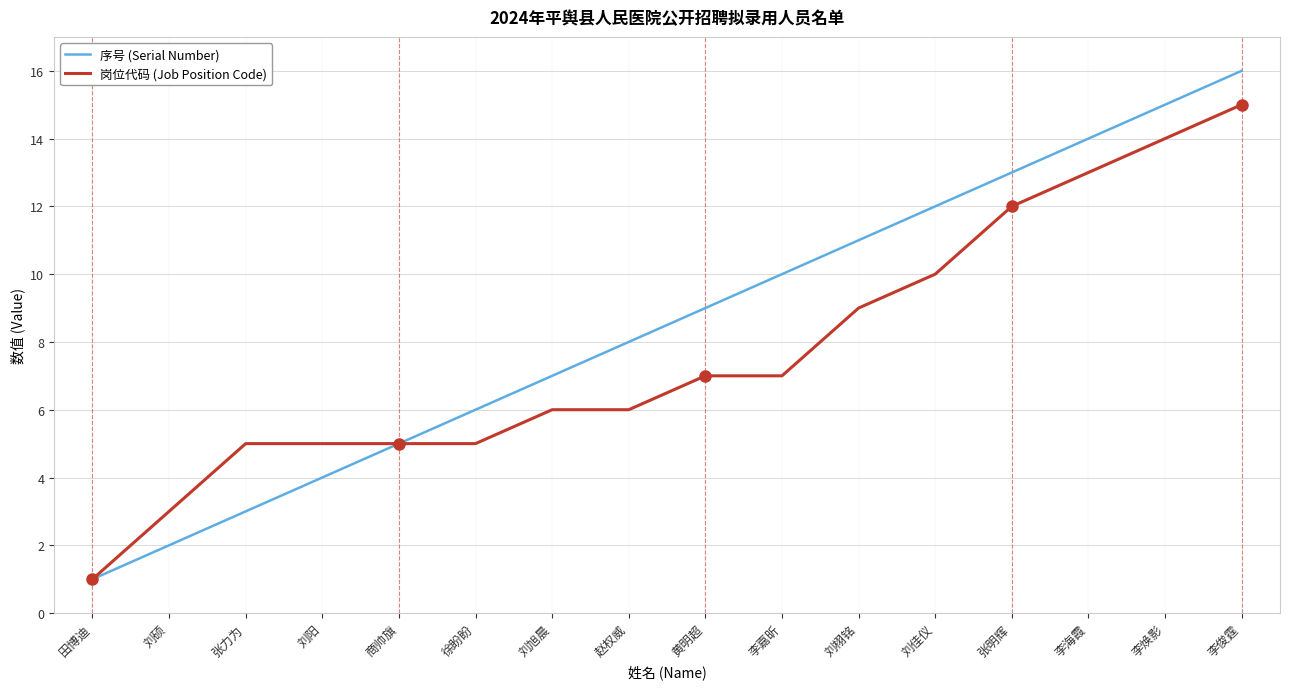

How many values in the 岗位代码 (Job Position Code) series are below 7?

8